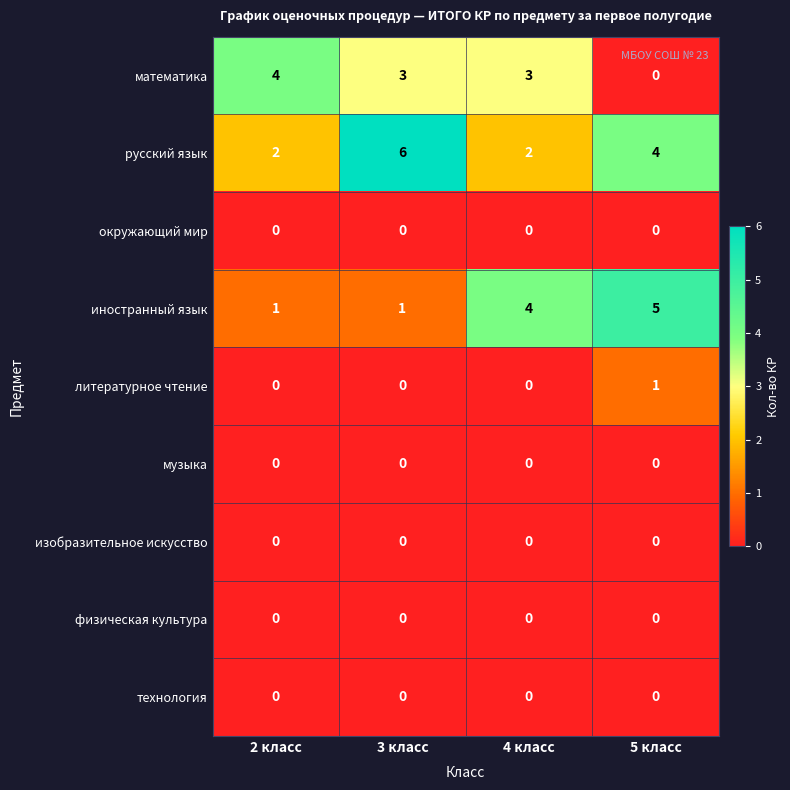

How many иностранный язык values are between 1 and 5?

4